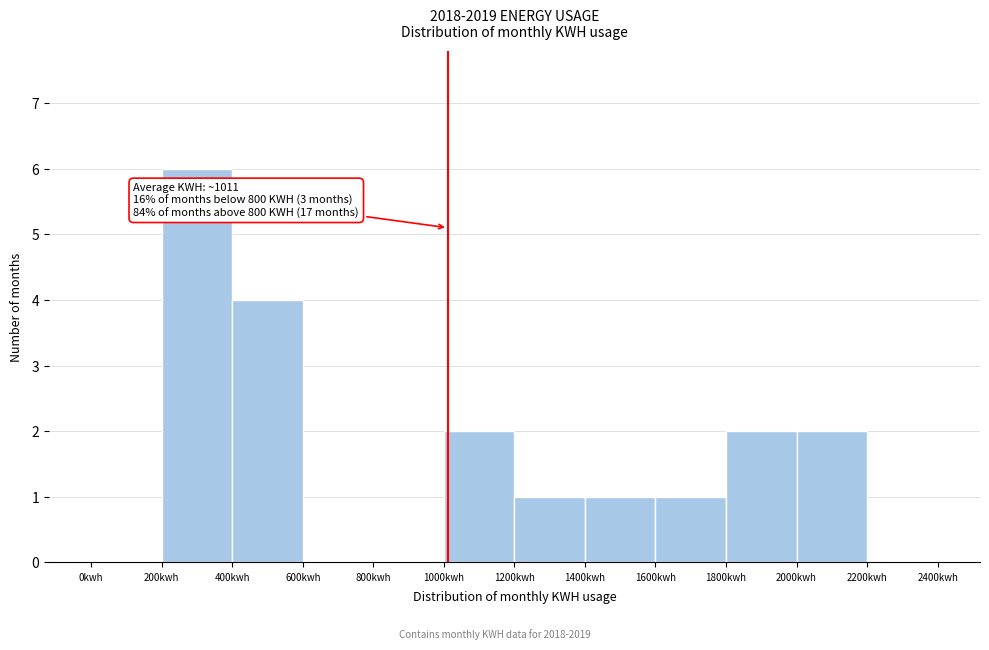

Which range on the x-axis has the tallest bar?

200 to 400